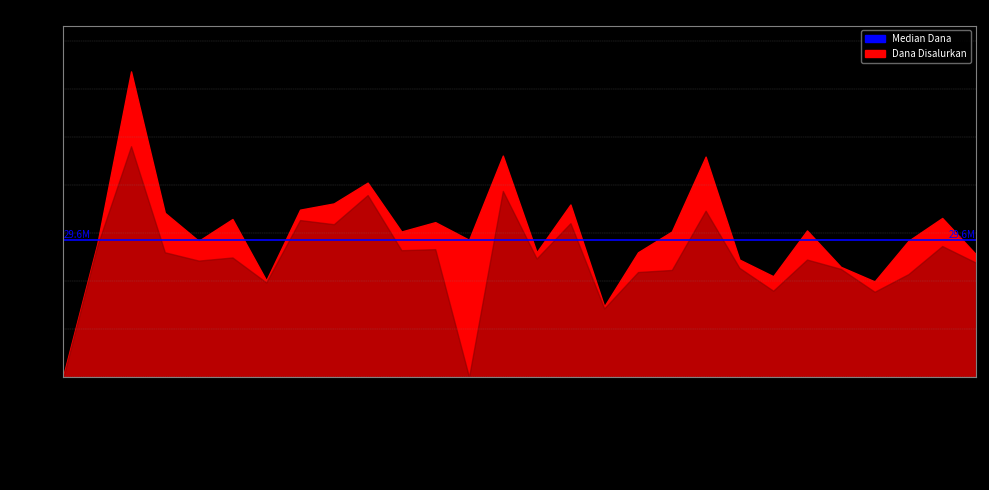

How many values in the Dana Disalurkan series are below 31500000?

14